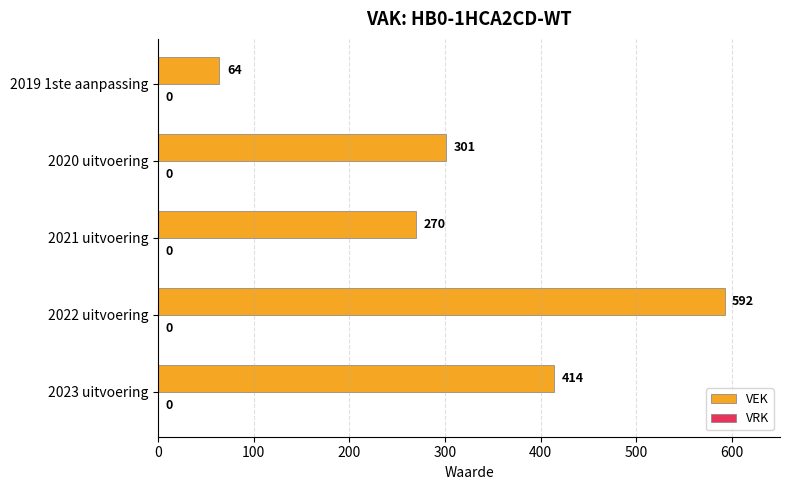

What is the change in value from 2023 uitvoering to 2021 uitvoering?

-144